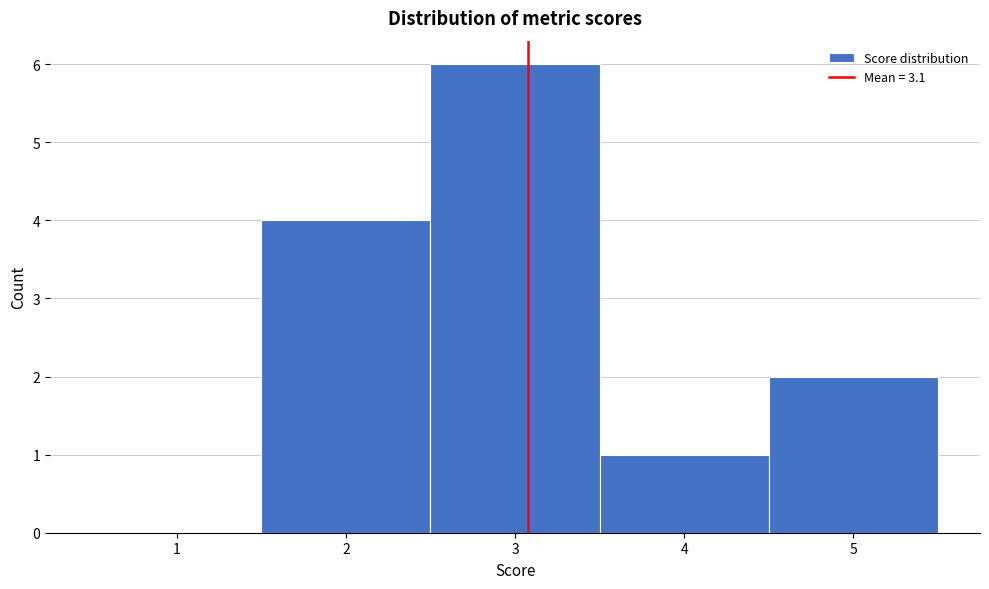

Reading left to right, transcribe this chart: for each bar, give the range it covers on the x-axis and its height. The values are not printed on the chart, so give them approximately, as read against the axis.

0.5 to 1.5: 0
1.5 to 2.5: 4
2.5 to 3.5: 6
3.5 to 4.5: 1
4.5 to 5.5: 2